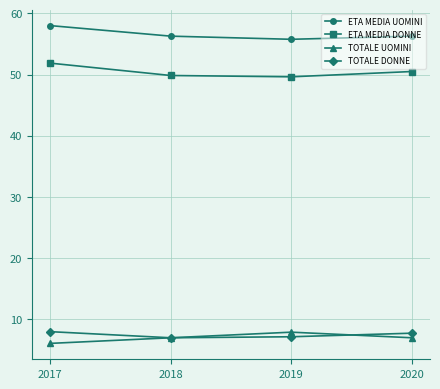

At which category does the chart reach its peak across all series?

2017